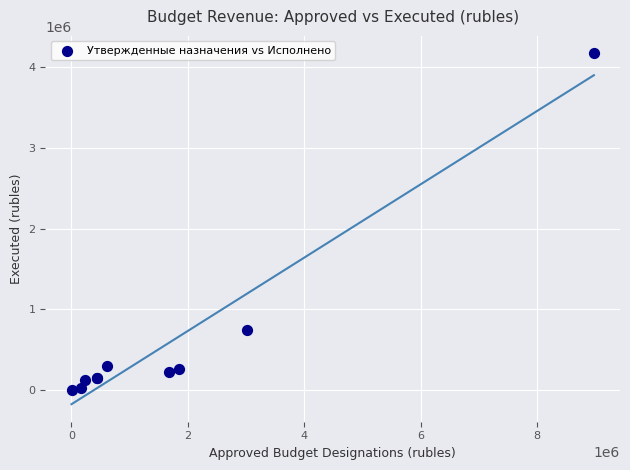

What Y value in the scatter plot is closest to 2082765?

741864.9